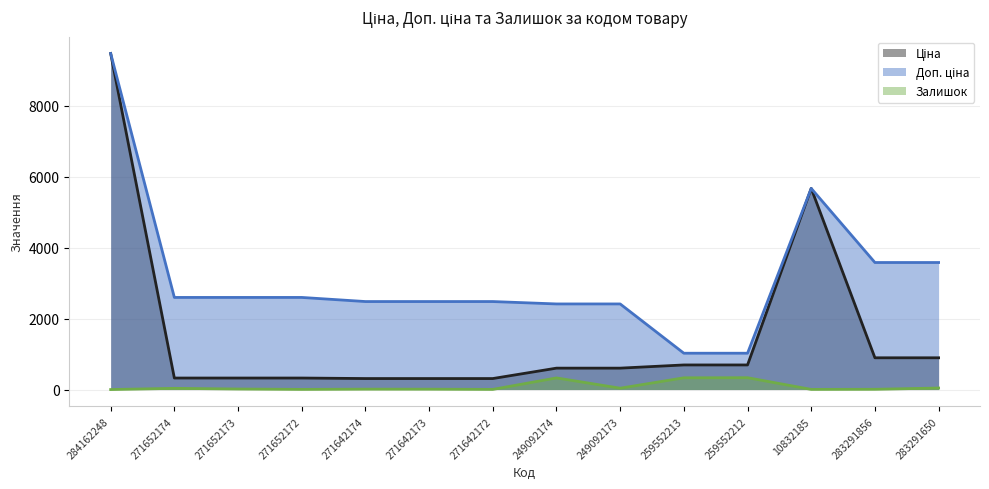

What is the sum of all Ціна values?

21445.8